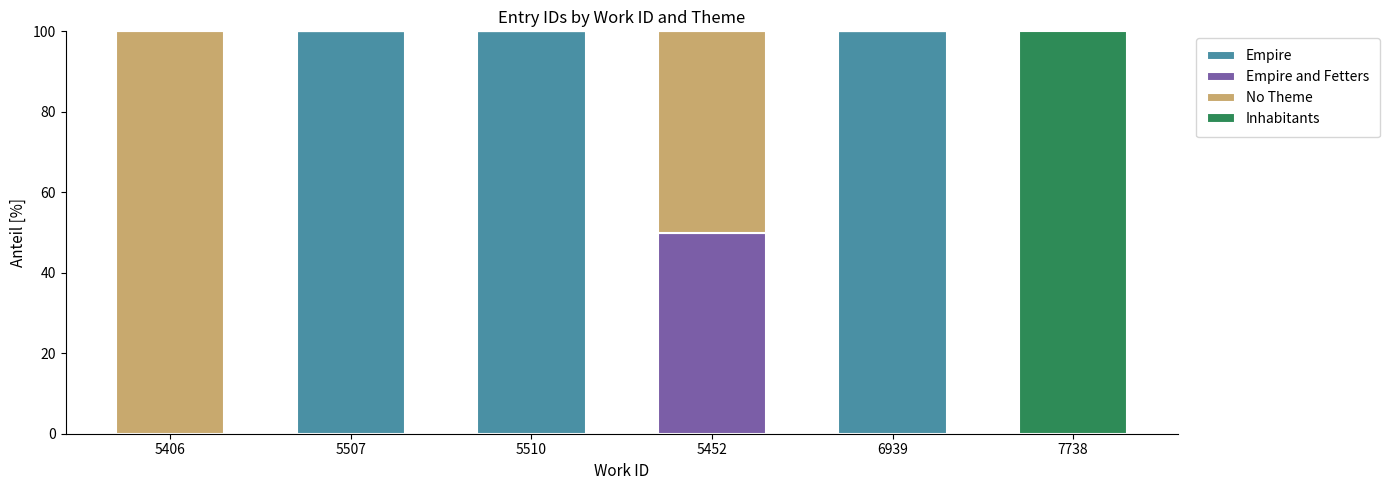

What is the total value across all series at 5507?

100.0